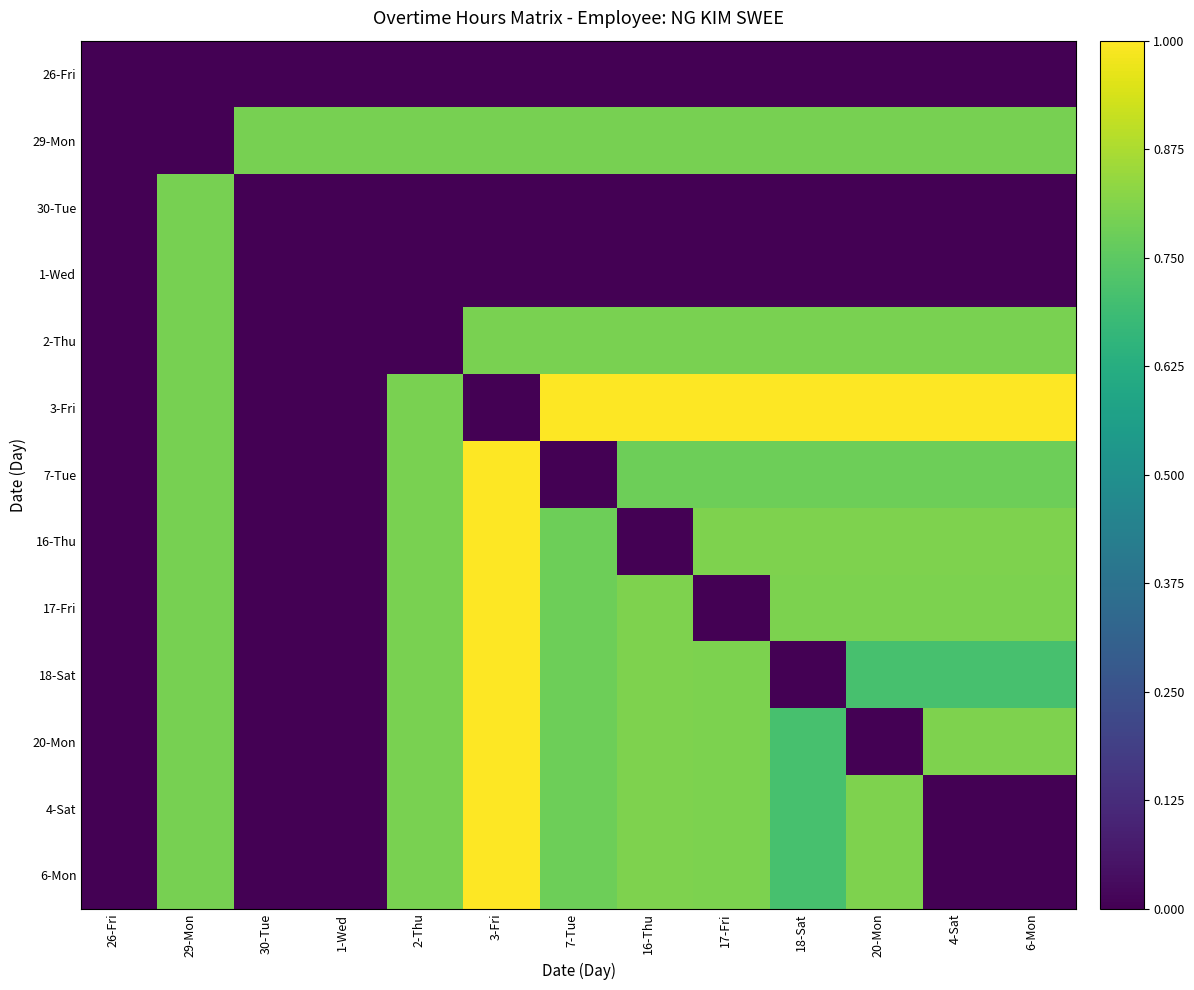

Which has a higher value, 26-Fri or 30-Tue?

26-Fri